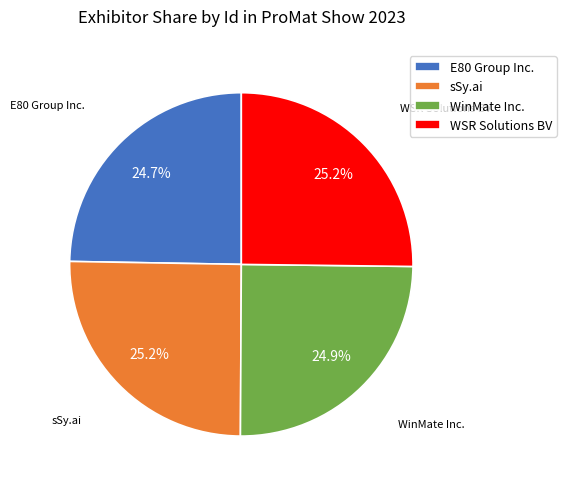

To the nearest percent, what percentage of the pie is sSy.ai?

25%